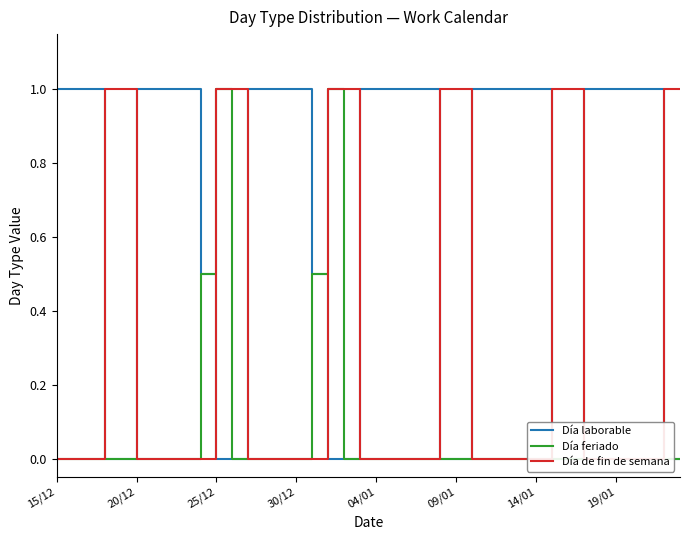

Is it true that Día laborable equals 0.5 at 24?

False